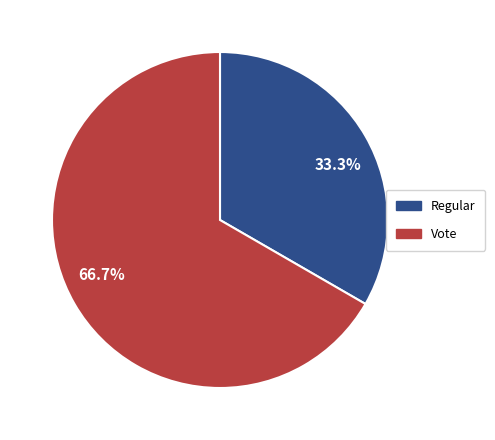

Is the sum of 33.3% and 66.7% greater than half?

Yes